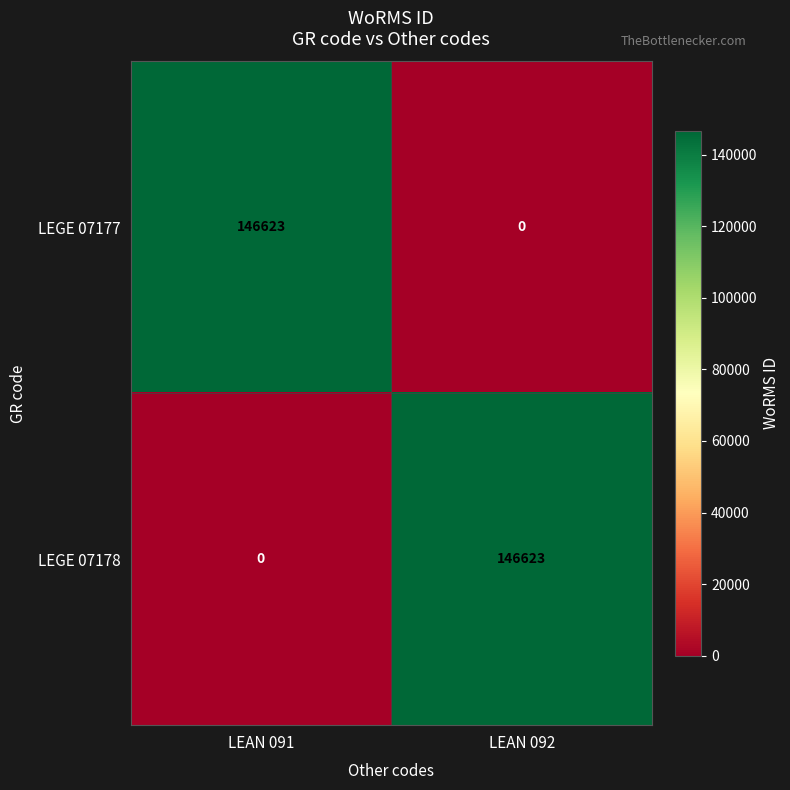

True or false: LEGE 07178 has a value of 146623 at LEAN 092.

True